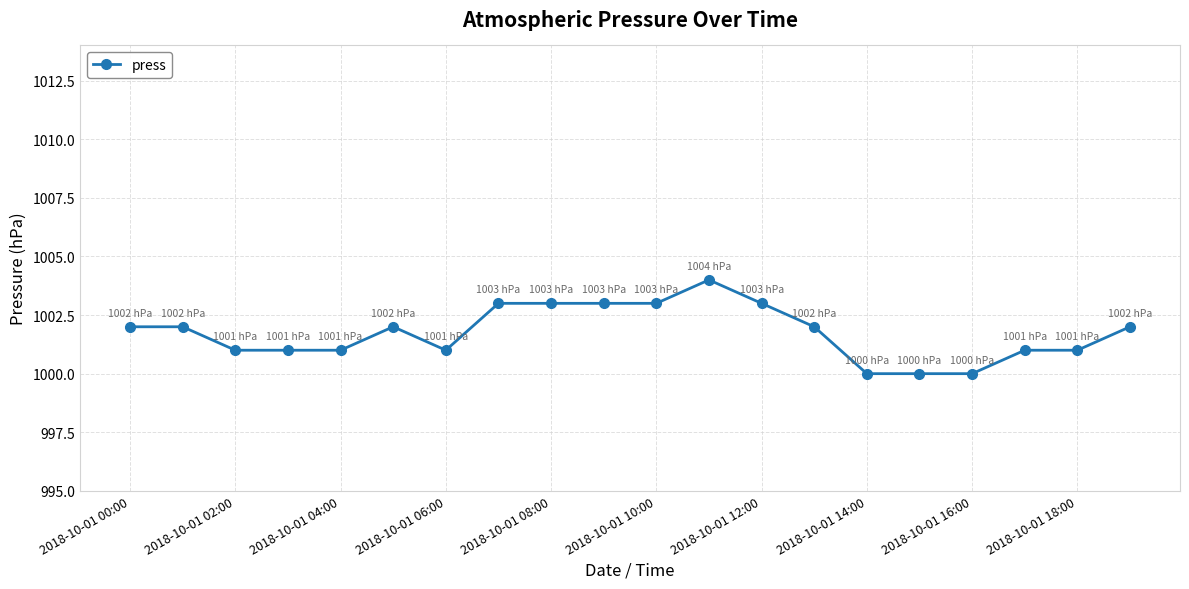

What is the minimum value shown in the chart?

1000